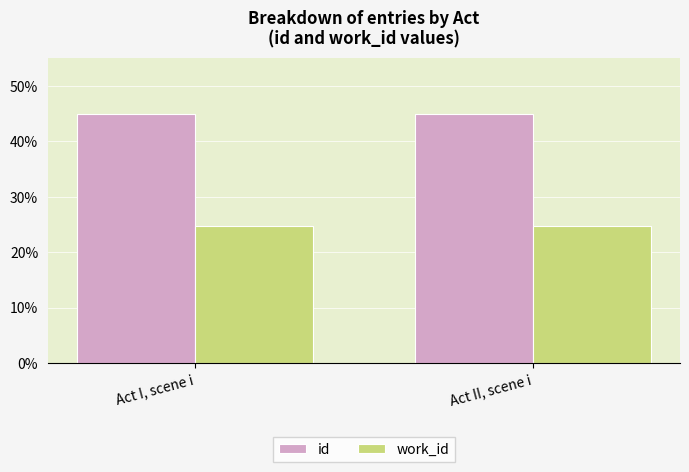

Read the work_id value at Act I, scene i.

24.7